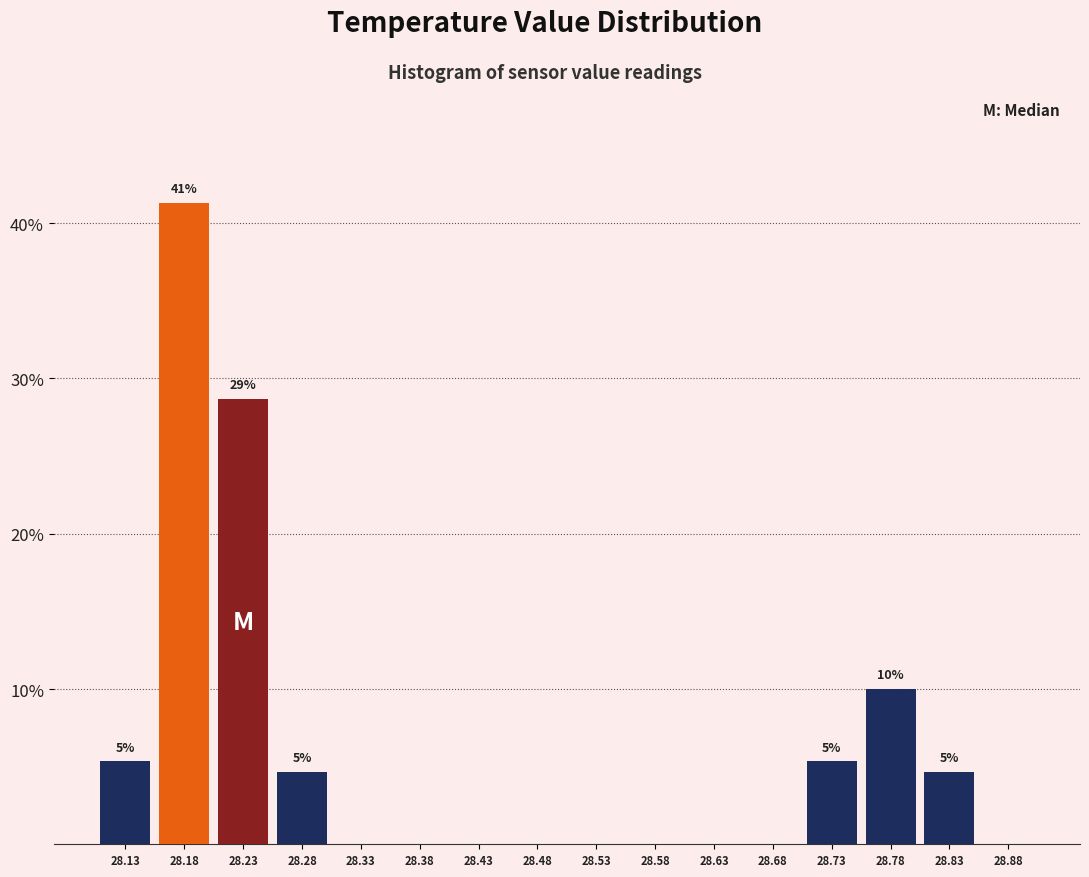

Over which range of the x-axis is the bar tallest?

28.155 to 28.205